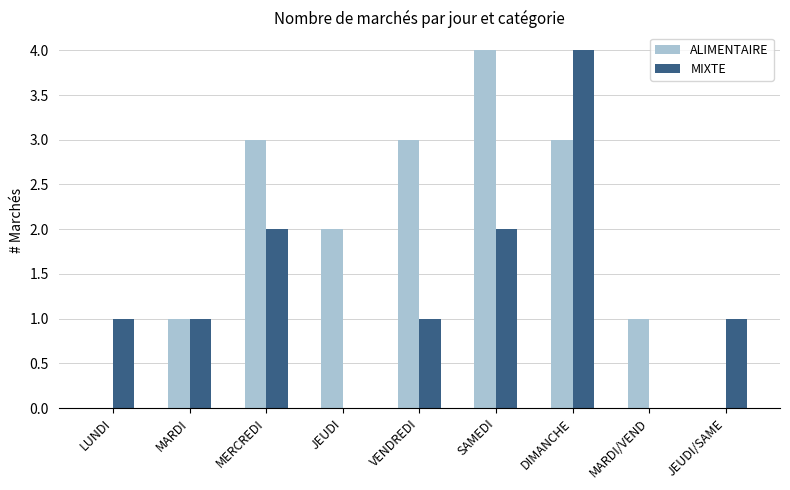

Reading left to right, what are all the values shown in this chart?

ALIMENTAIRE: LUNDI=0	MARDI=1	MERCREDI=3	JEUDI=2	VENDREDI=3	SAMEDI=4	DIMANCHE=3	MARDI/VEND=1	JEUDI/SAME=0
MIXTE: LUNDI=1	MARDI=1	MERCREDI=2	JEUDI=0	VENDREDI=1	SAMEDI=2	DIMANCHE=4	MARDI/VEND=0	JEUDI/SAME=1